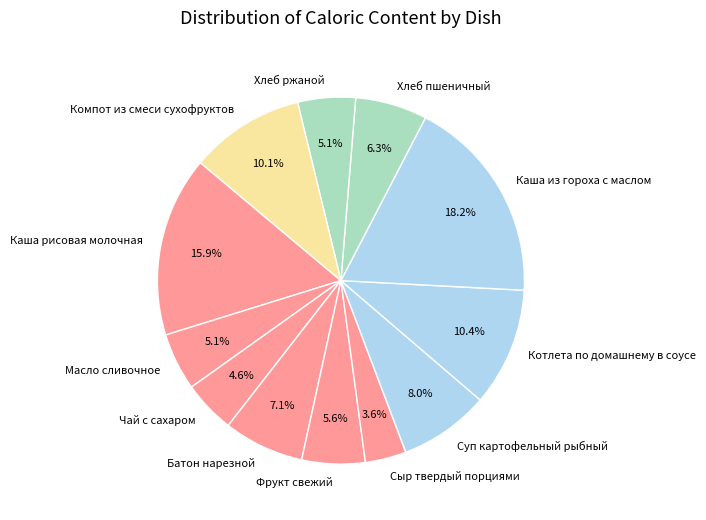

To the nearest percent, what is the difference between the Суп картофельный рыбный and Хлеб ржаной slice percentages?

3%